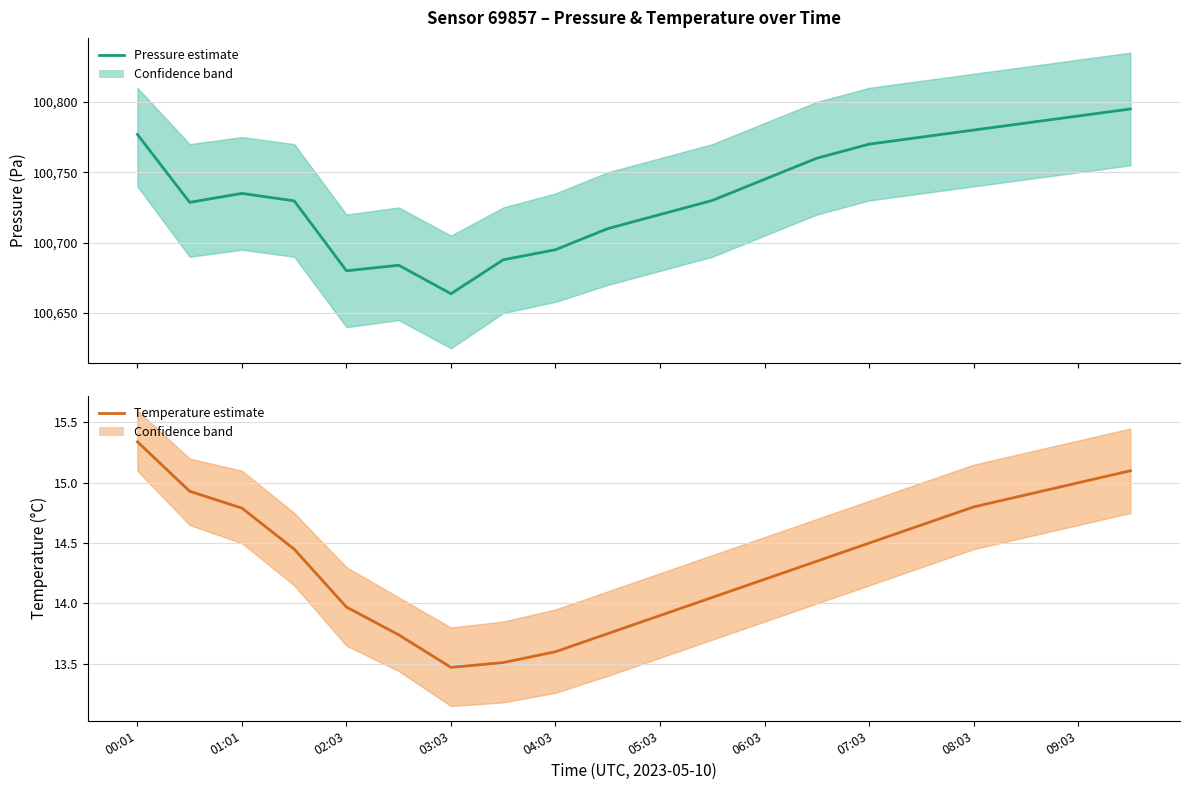

Which series has the widest spread of values?

pressure